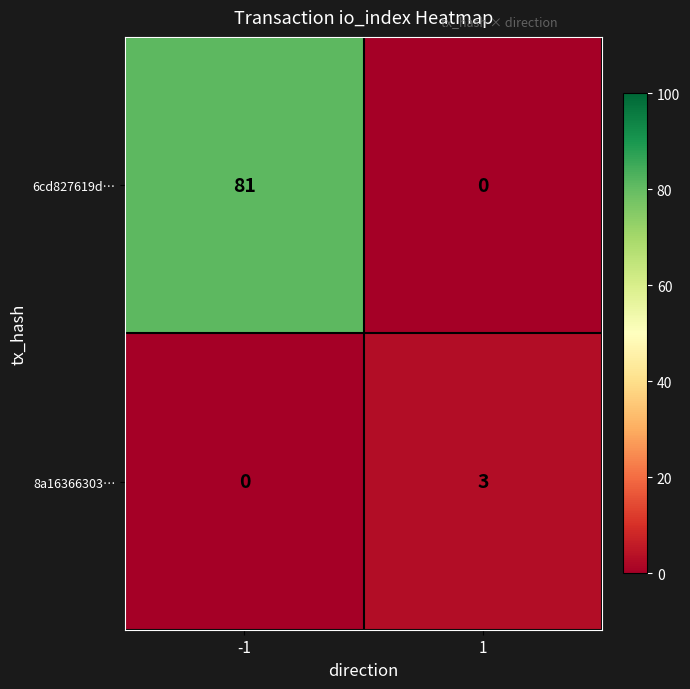

What is the difference between the maximum and minimum values in the 8a16366303… series?

3